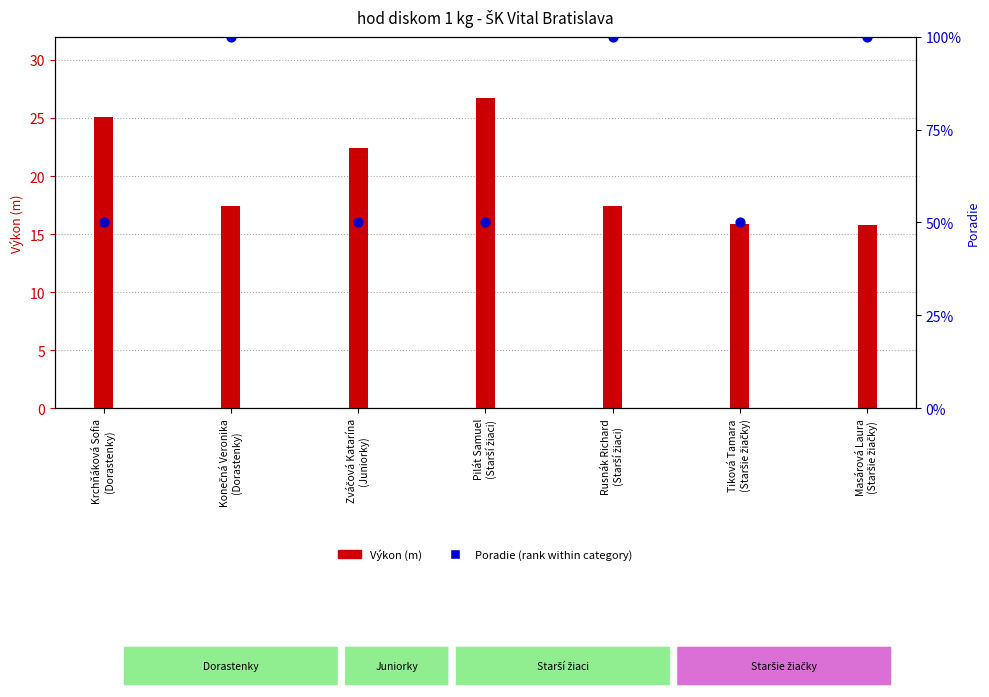

What is the total value across all series at Rusnák Richard
(Starší žiaci)?

117.4